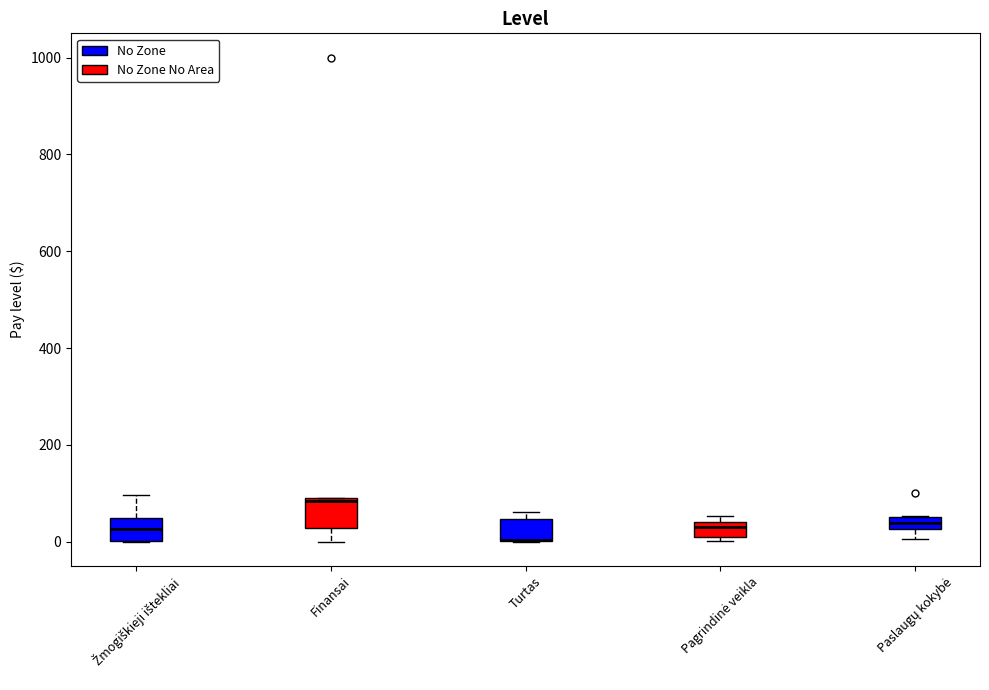

Where is the upper edge of the box for Žmogiškieji ištekliai on the y-axis? The values are not printed on the chart, so give them approximately, as read against the axis.

40